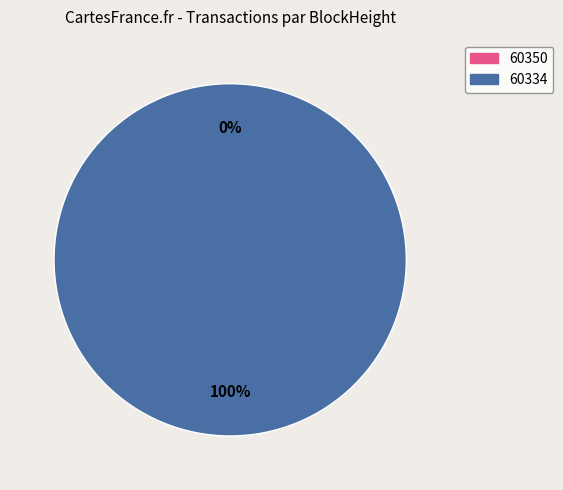

Rank the categories by value from lowest to highest.

60350, 60334